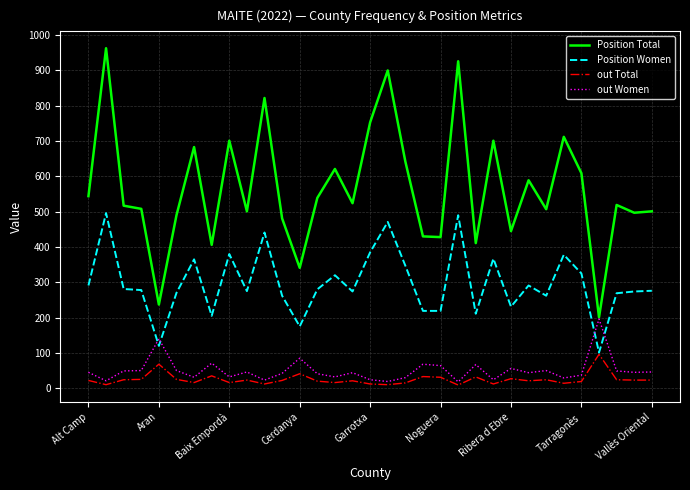

True or false: Position Total and out Total intersect in this chart.

False